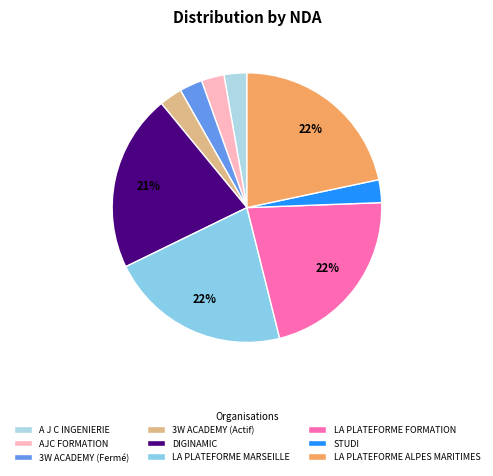

To the nearest percent, what portion does A J C INGENIERIE represent?

3%